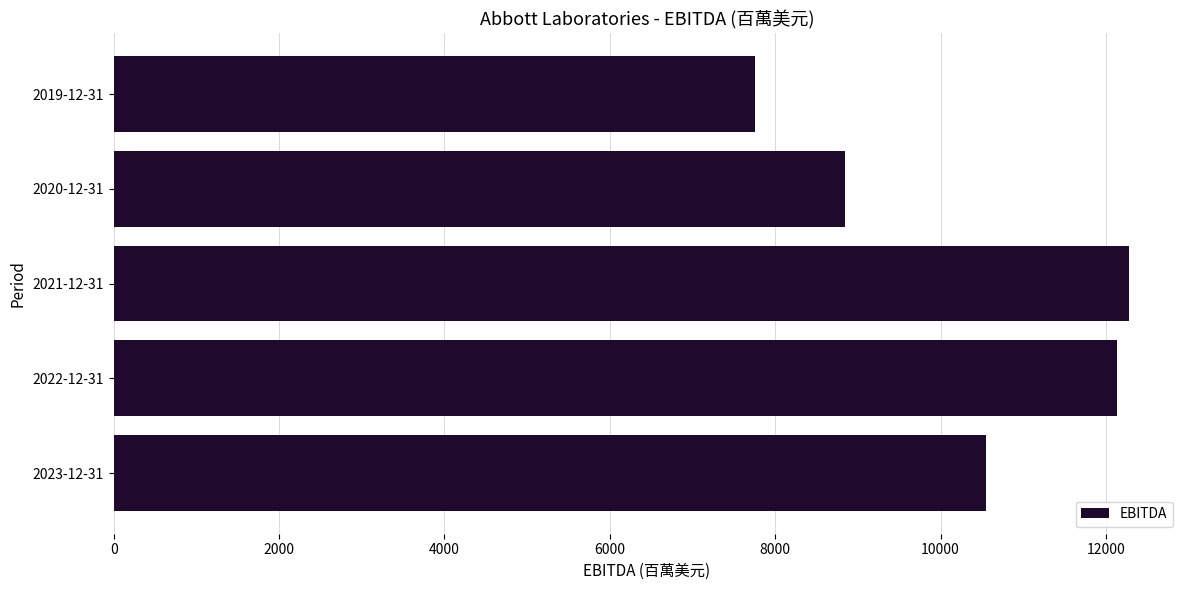

At which category does the chart reach its minimum across all series?

2019-12-31